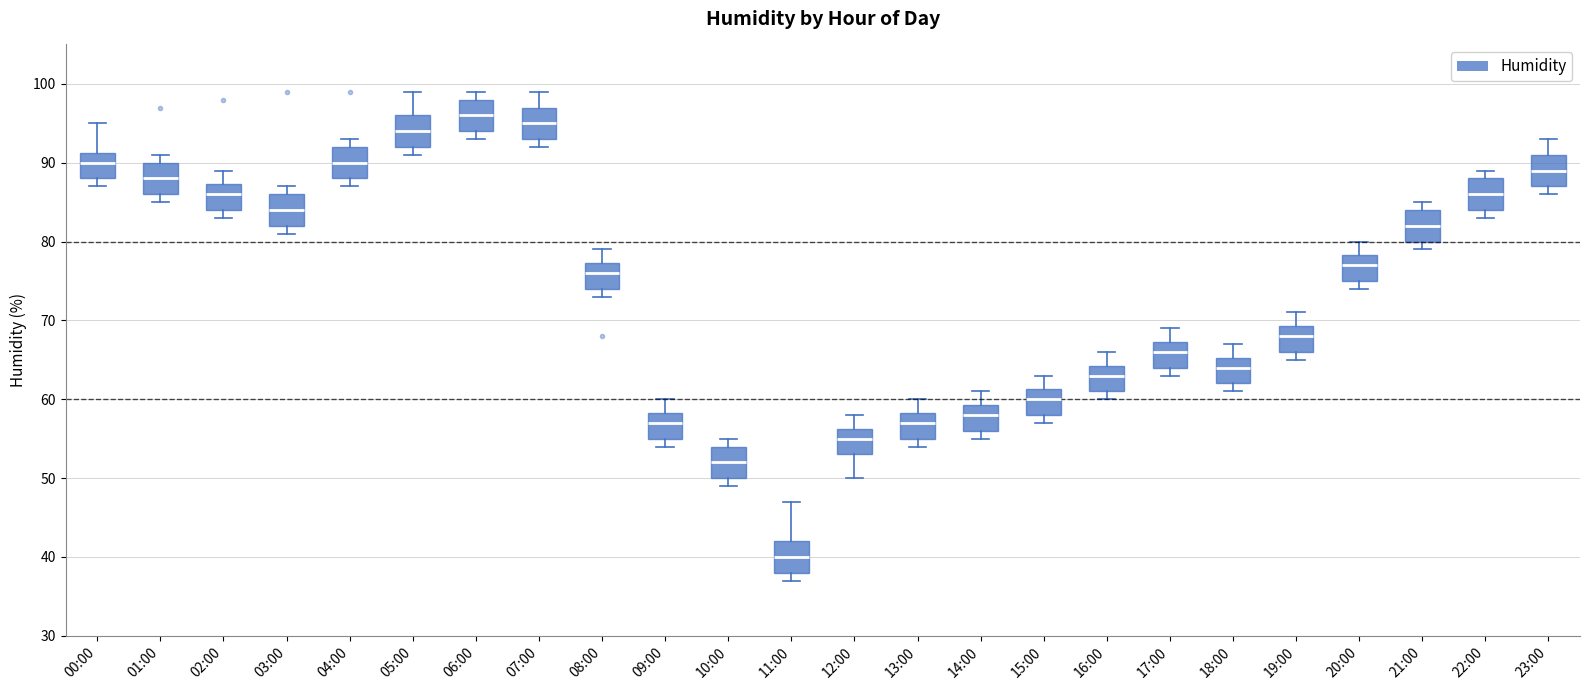

Where is the upper edge of the box for 20:00 on the y-axis? The values are not printed on the chart, so give them approximately, as read against the axis.

78